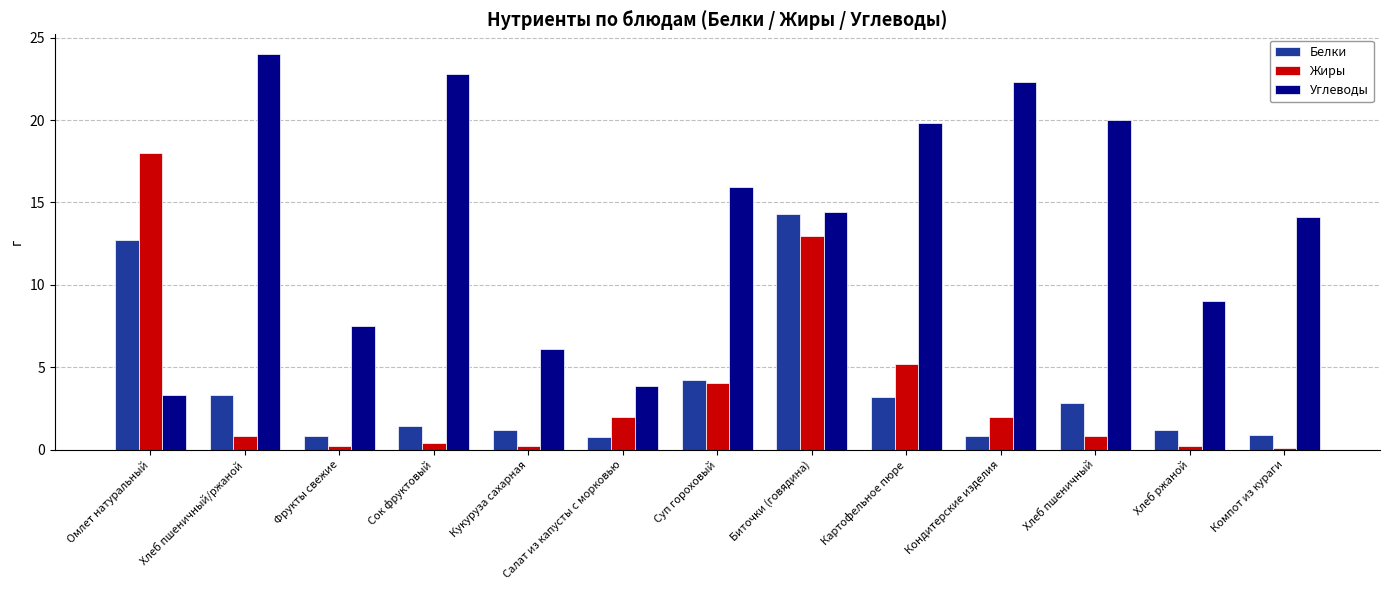

What is the difference between the highest and lowest values at Омлет натуральный?

14.7